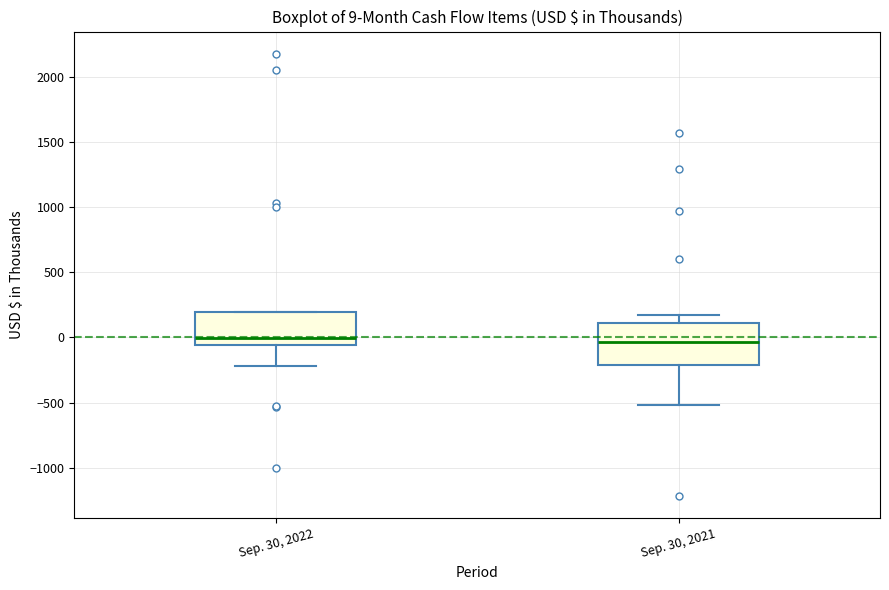

Which box is the tallest, from its lower edge to its upper edge?

Sep. 30, 2021